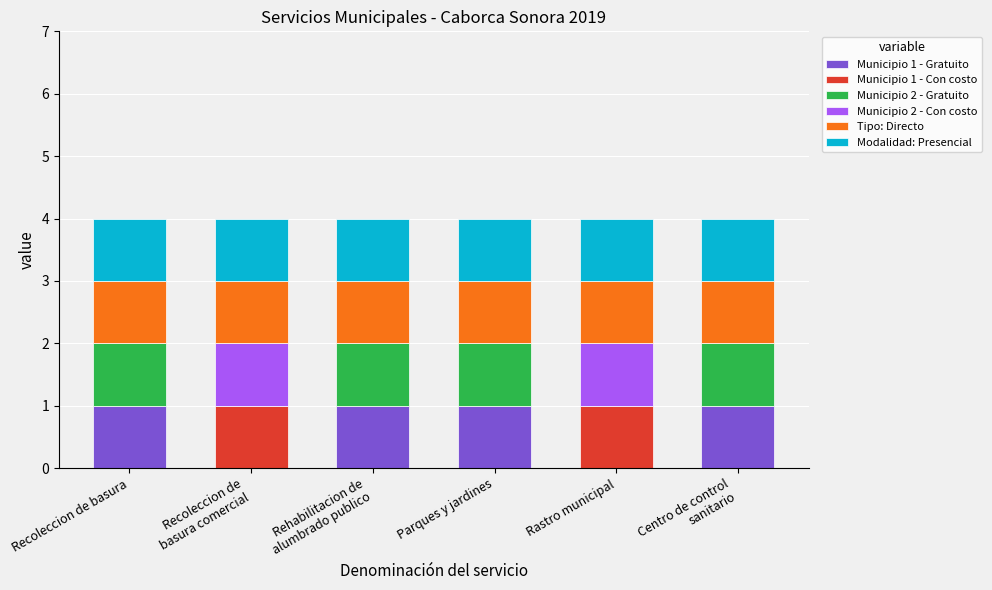

What is the total value across all series at Recoleccion de basura?

4